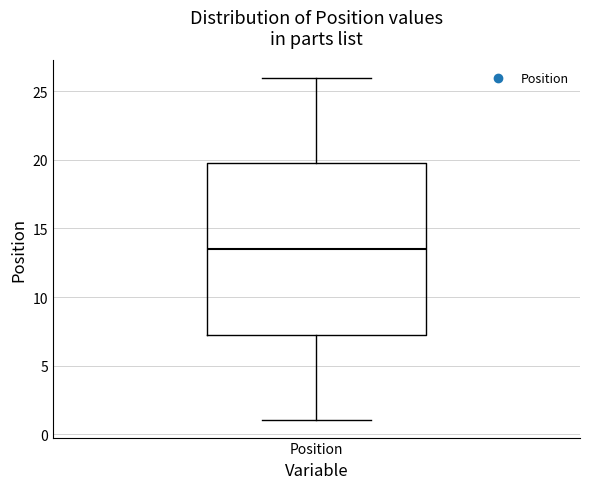

Read this box plot against the y-axis: the position of the median line, the range covered by the box, and the ends of both whiskers. The values are not printed on the chart, so give them approximately, as read against the axis.

median 13.5, box 7.5 to 20.0, whiskers 1.0 to 26.0